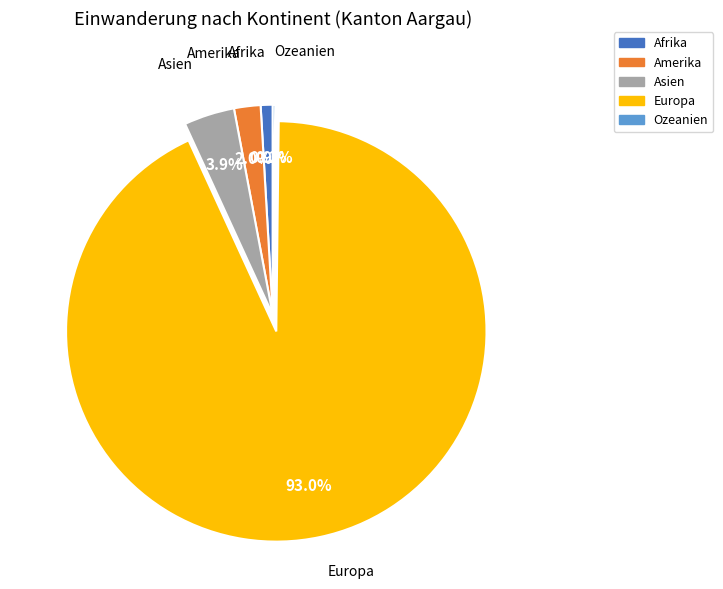

The Afrika slice represents 1% of the pie. True or false?

True